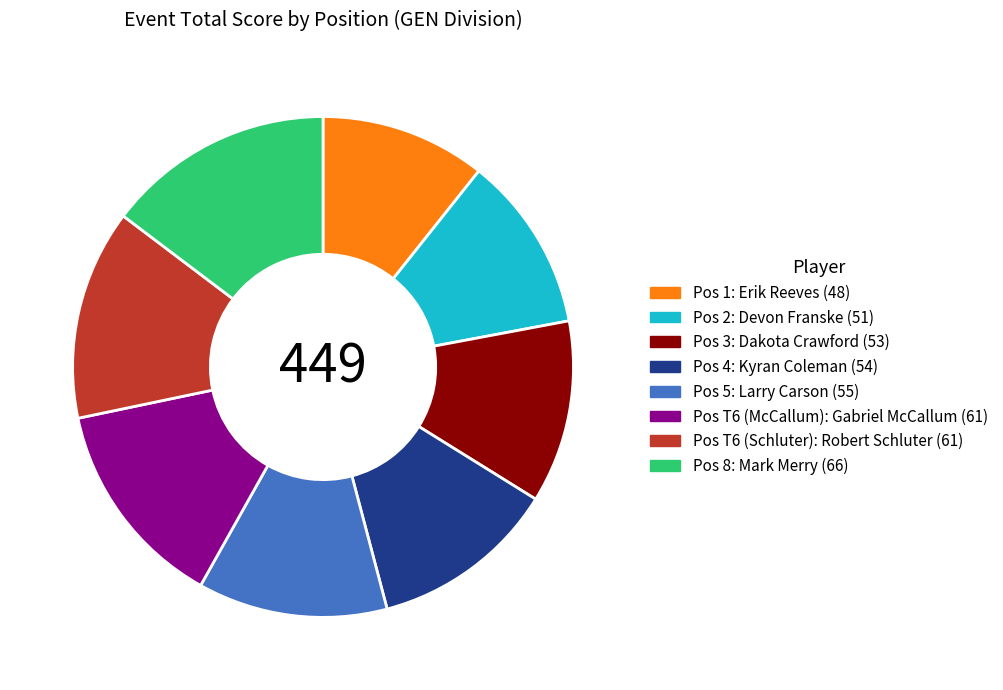

Is there a majority slice in this chart?

No